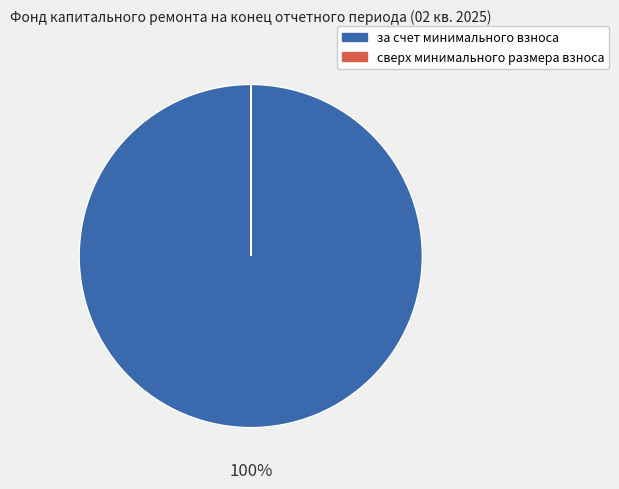

Which category has the biggest portion of the pie?

за счет минимального взноса